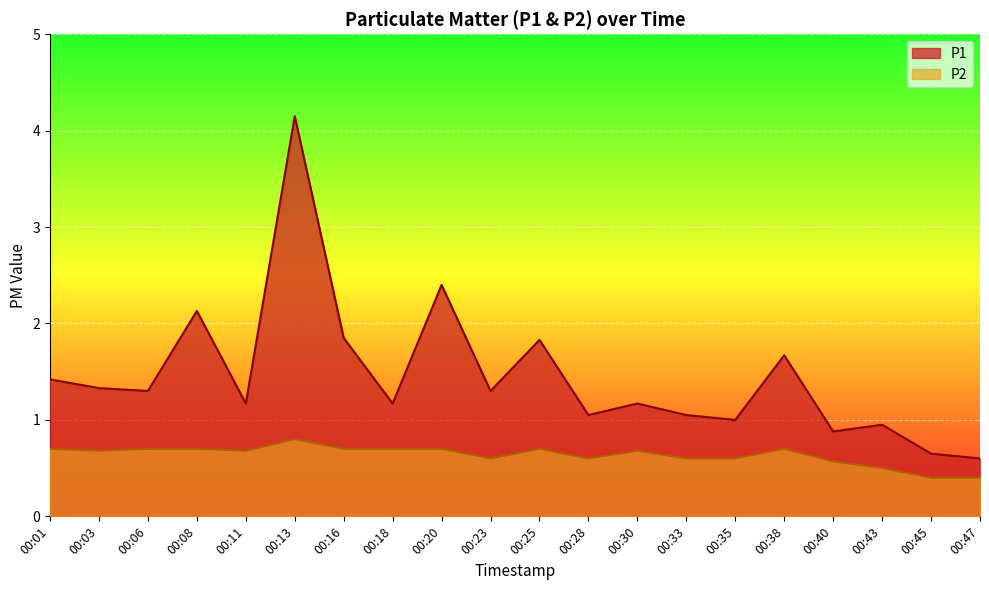

What is the value of the P2 point at the 3rd from the left?

0.7